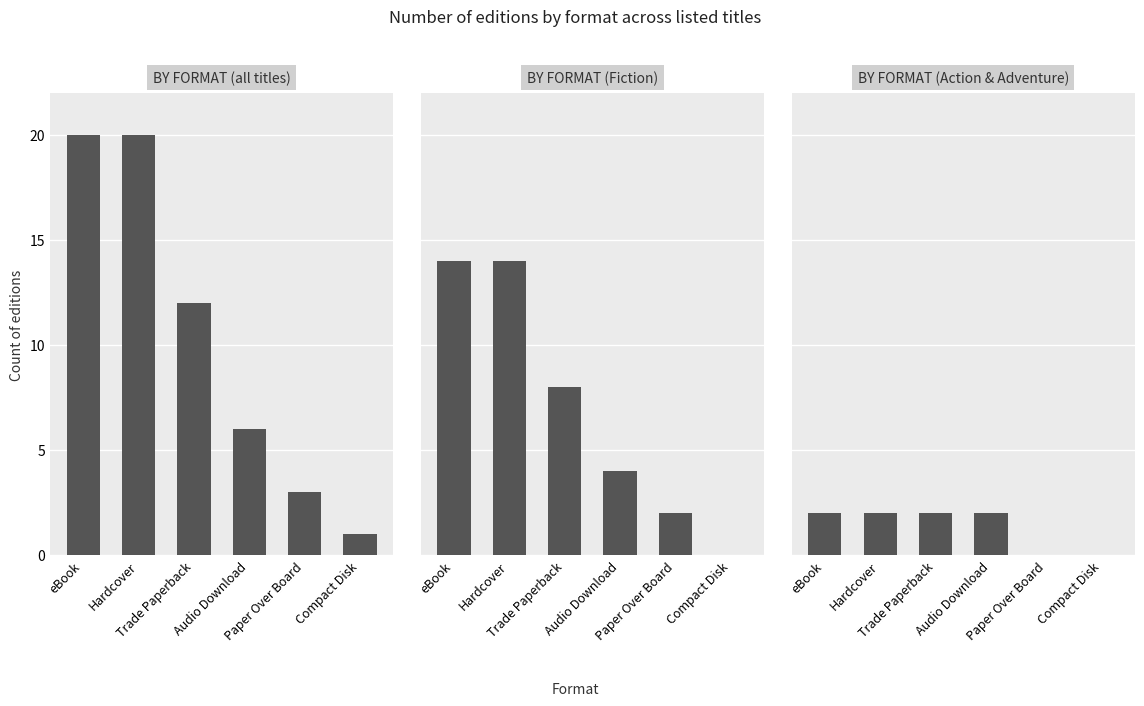

Reading left to right, extract all data points from this chart.

BY FORMAT (all titles): 20	20	12	6	3	1
BY FORMAT (Fiction): 14	14	8	4	2	0
BY FORMAT (Action & Adventure): 2	2	2	2	0	0